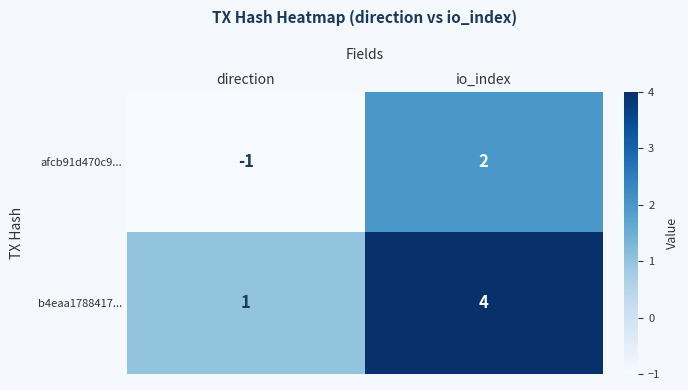

At which category does the chart reach its minimum across all series?

direction